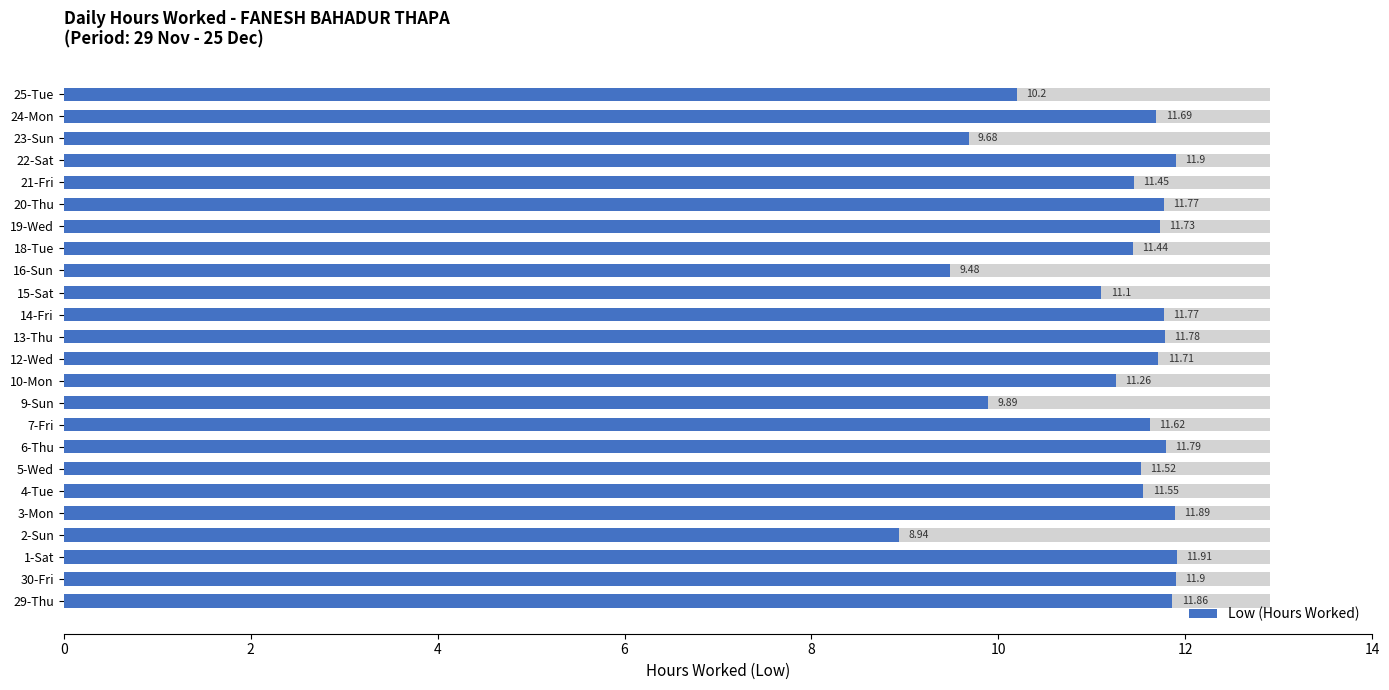

Where is the data nearest to the value 10?

9-Sun